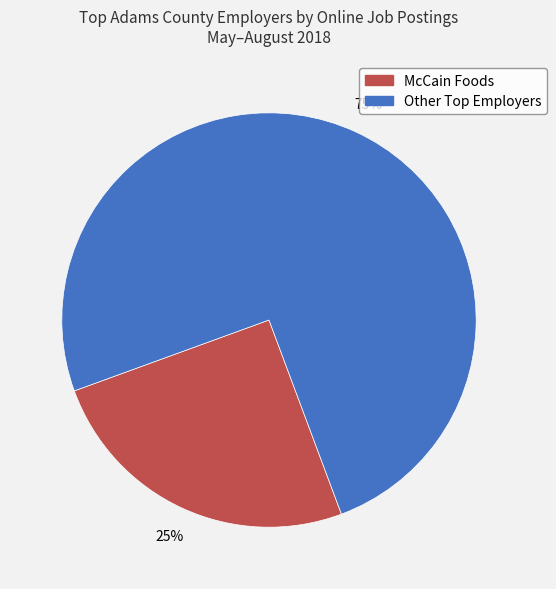

To the nearest percent, what is the difference between the largest and smallest slice percentages?

50%